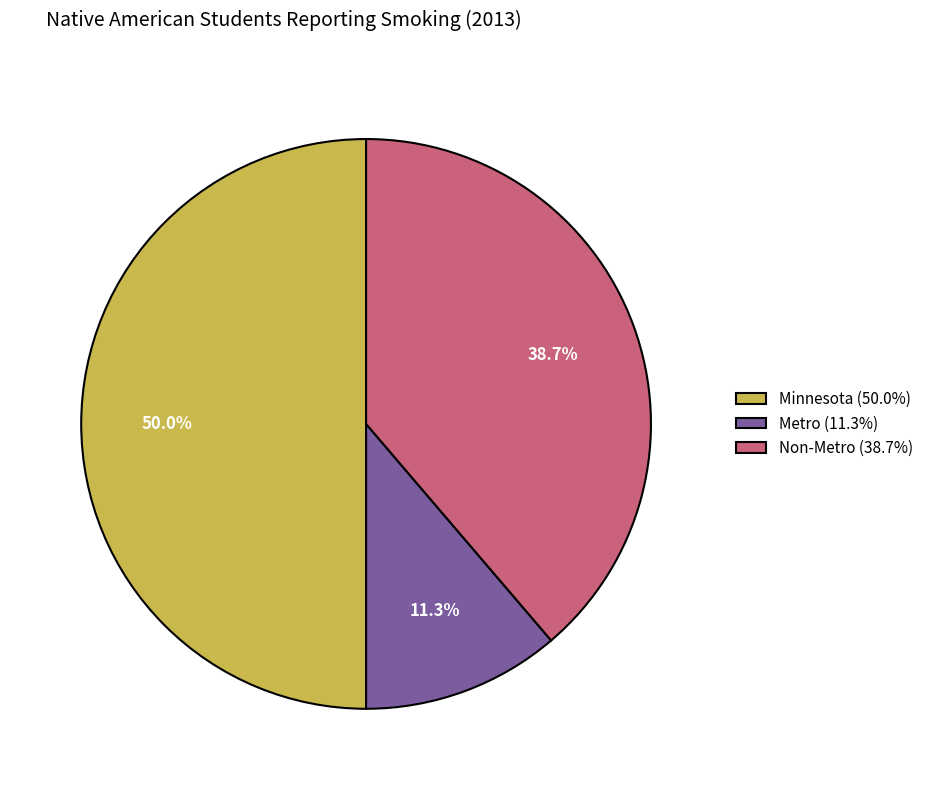

Does Metro (11.3%) account for over 50% of the chart?

No